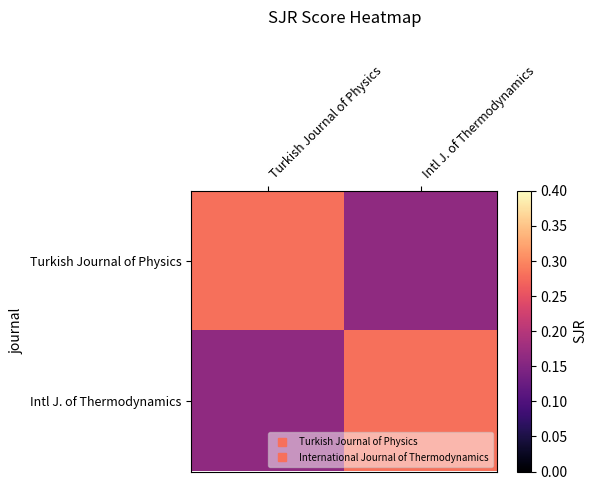

List the series in order of their peak value, lowest first.

Turkish Journal of Physics, Intl J. of Thermodynamics